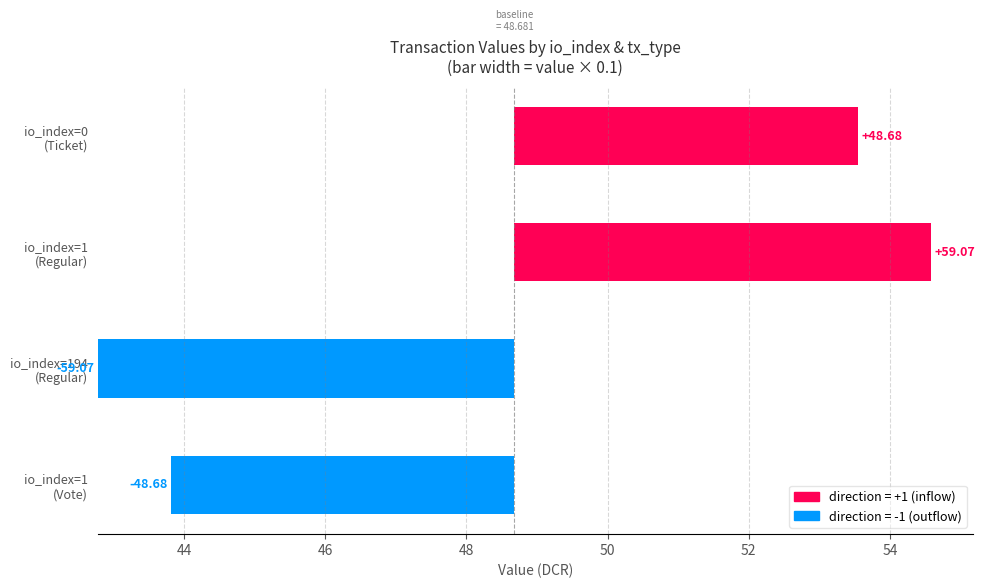

Approximately how many times larger is the value at io_index=0 (Ticket) compared to io_index=194 (Regular)?

0.8